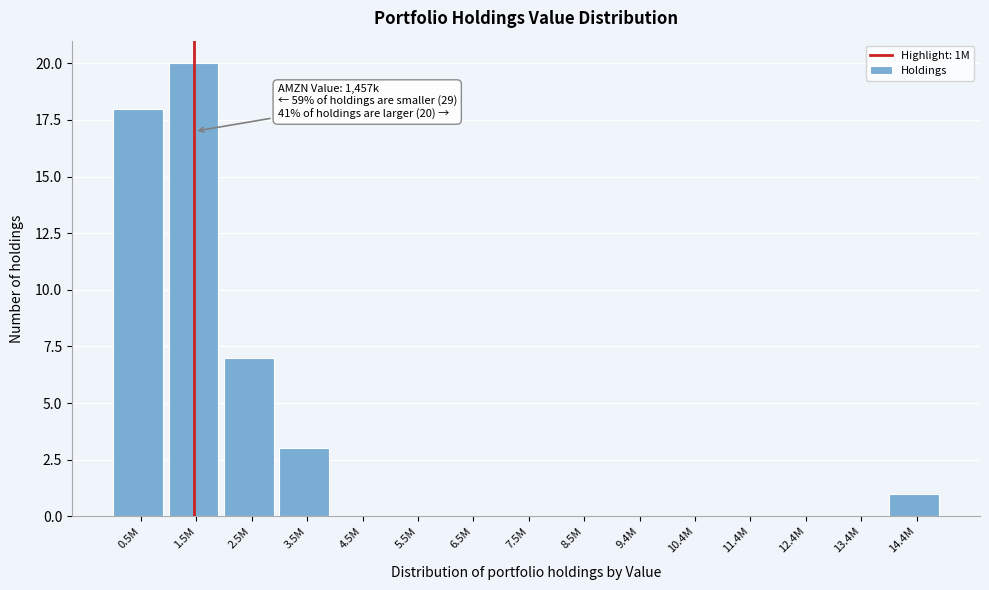

Reading left to right, list all the values displayed in this chart.

0.5M=18	1.5M=20	2.5M=7	3.5M=3	4.5M=0	5.5M=0	6.5M=0	7.5M=0	8.5M=0	9.4M=0	10.4M=0	11.4M=0	12.4M=0	13.4M=0	14.4M=1